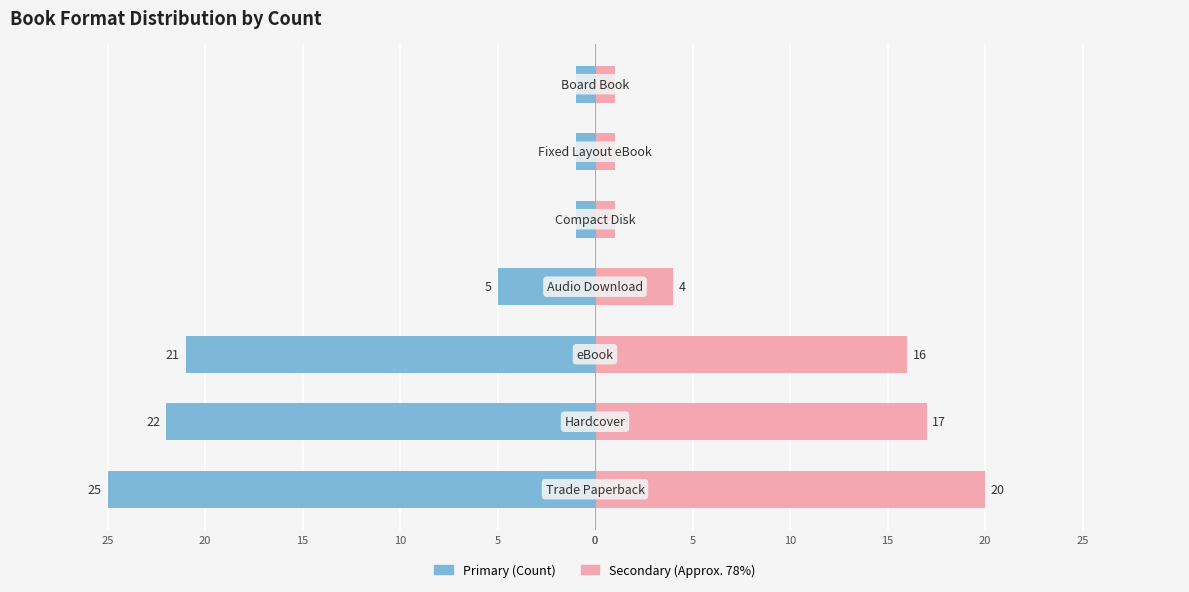

How many bars are there in total?

14